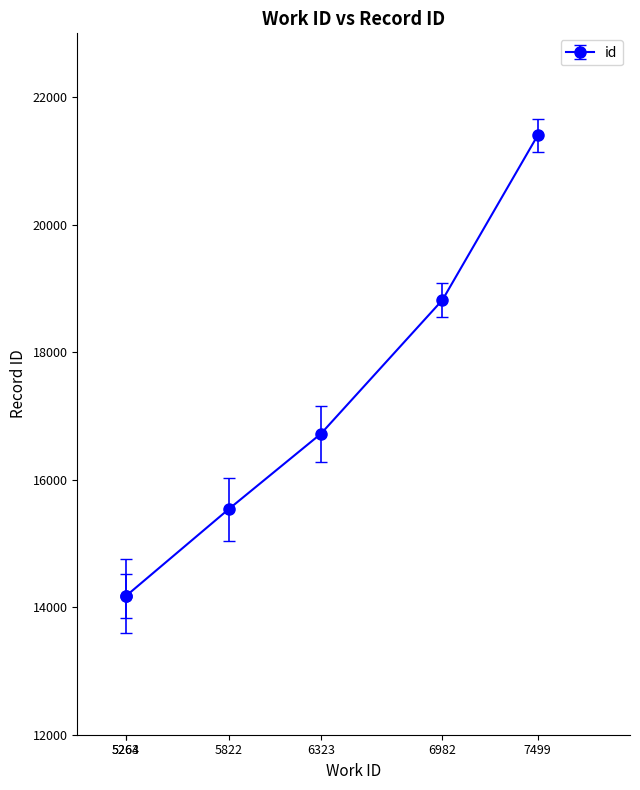

Is this an area chart (filled region under the line)?

No